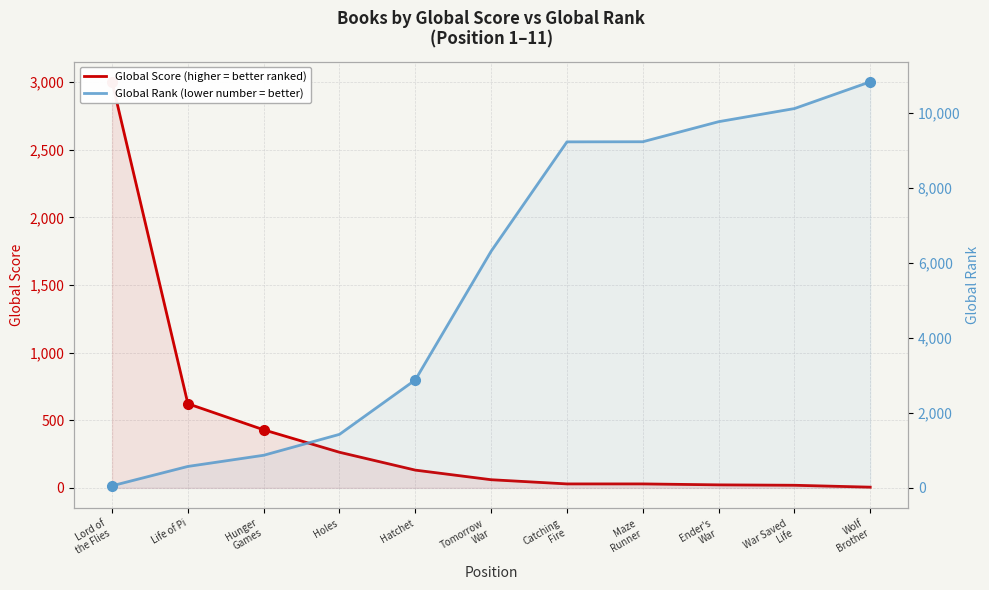

List the series in order of their peak value, highest first.

Global Rank, Global Score